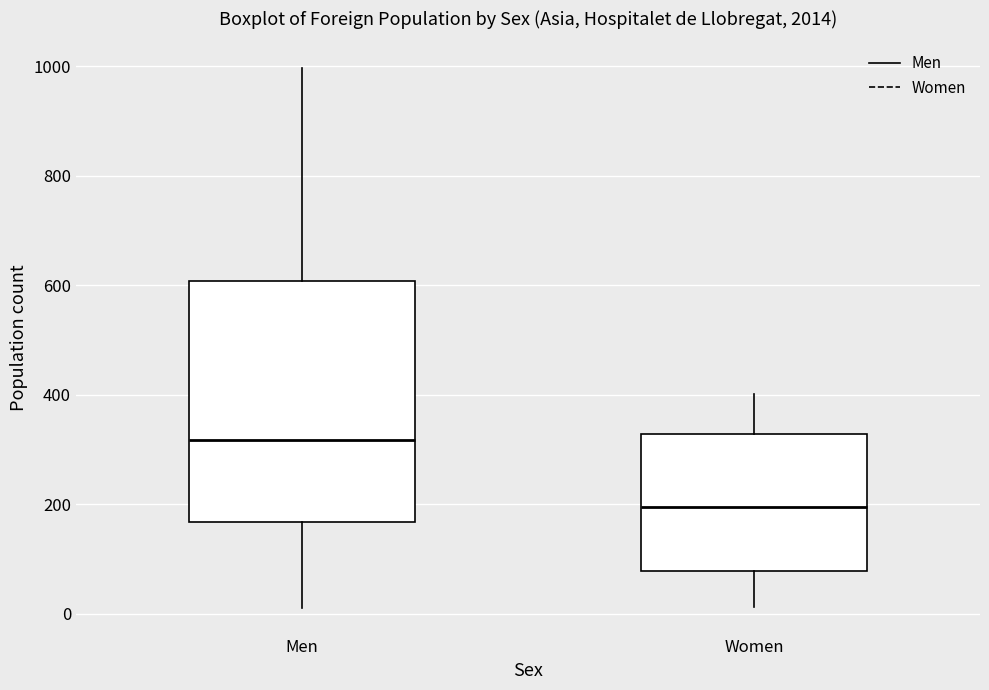

Which box's median line is the highest?

Men